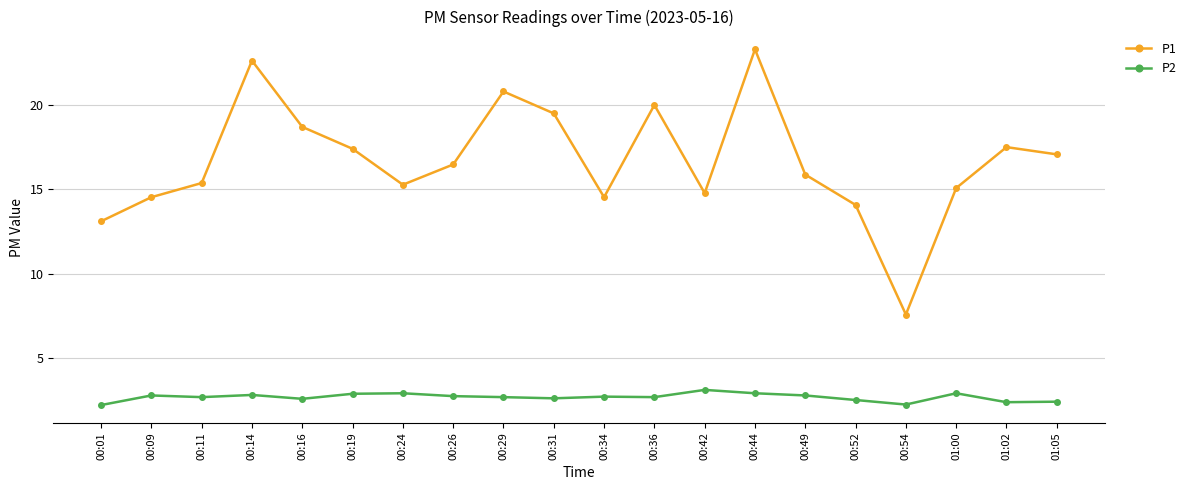

Rank the series by their average value, from lowest to highest.

P2, P1